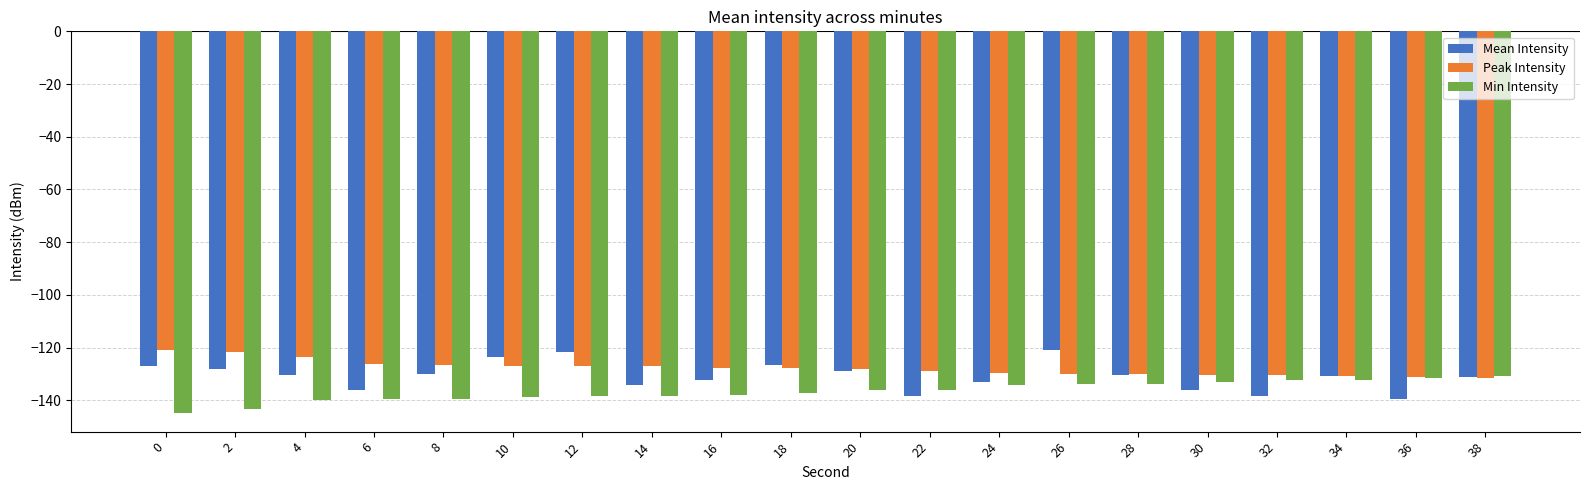

What is the spread (max minus min) of values at 16?

10.4